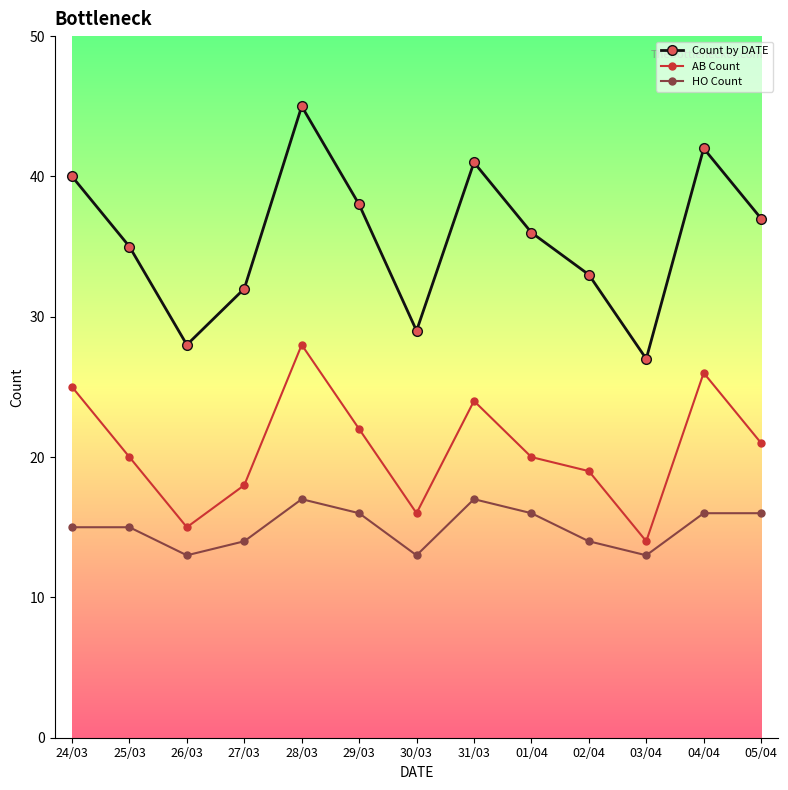

At which label does AB Count first exceed 20?

24/03